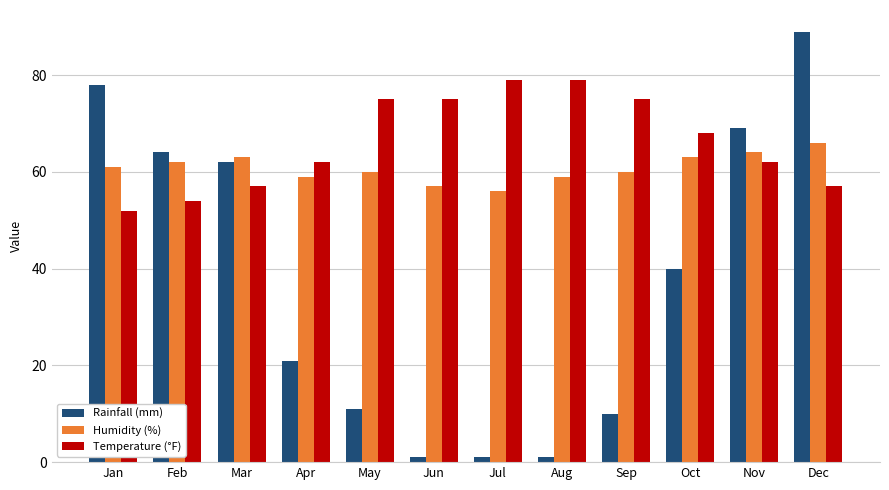

What is the approximate value of Humidity (%) at Nov?

64